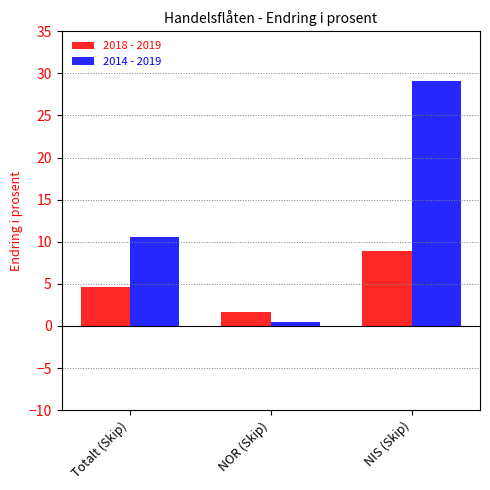

What is the label of the 1st bar from the right?

NIS (Skip)